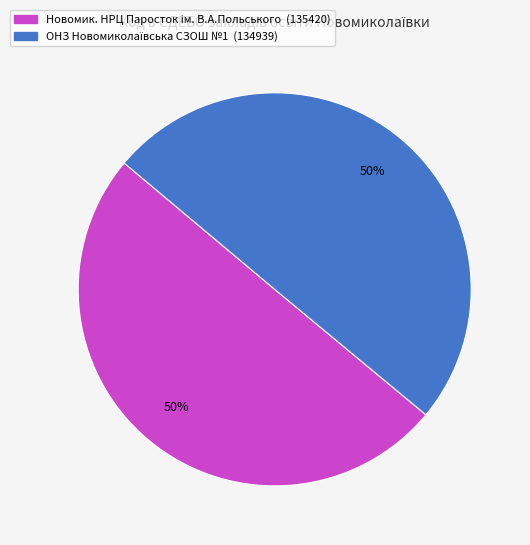

To the nearest percent, what is the average slice percentage?

50%